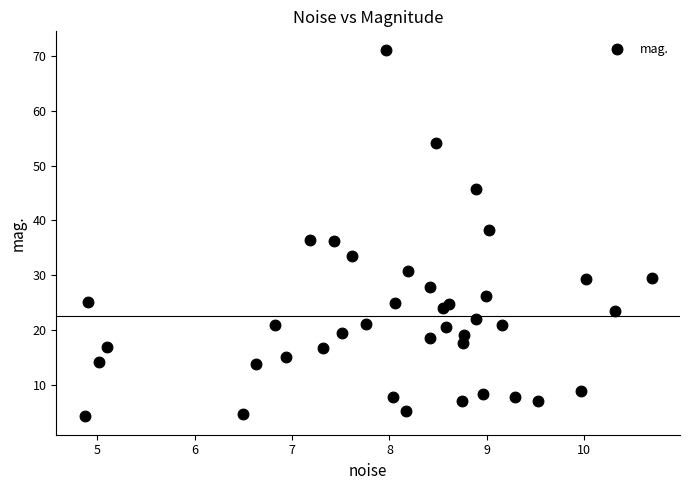

What is the range of X values (max minus min)?

5.8